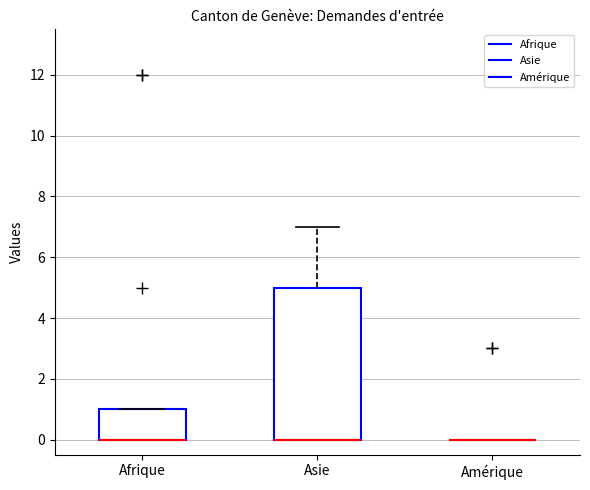

Reading left to right, transcribe this box plot: for each box, give where its median line is, the range the box spans, and where its two whiskers end, as read against the y-axis. The values are not printed on the chart, so give them approximately, as read against the axis.

Afrique: median 0 (drawn on the box's lower edge), box 0 to 1, whiskers 0 to 1
Asie: median 0 (drawn on the box's lower edge), box 0 to 5, whiskers 0 to 7
Amérique: box collapsed to a line at 0, whiskers 0 to 0